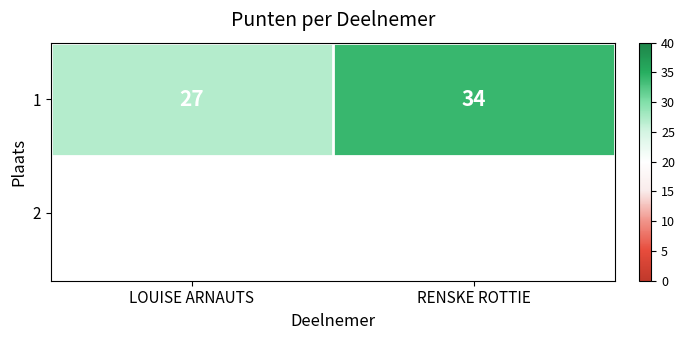

What is the change in value from LOUISE ARNAUTS to RENSKE ROTTIE?

+7